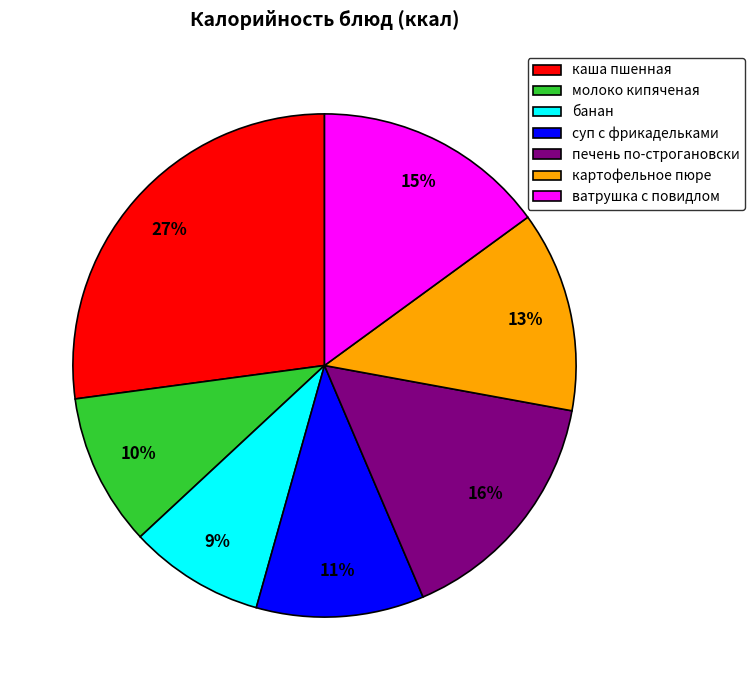

Is печень по-строгановски the majority of the pie?

No